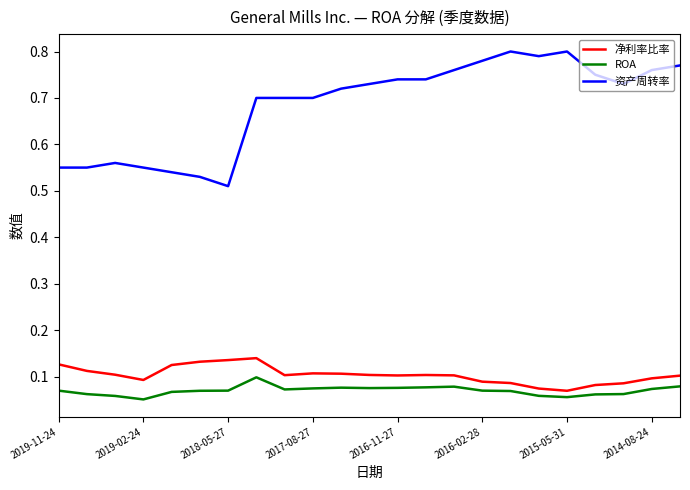

What is the difference between the maximum and minimum values in the 资产周转率 series?

0.3